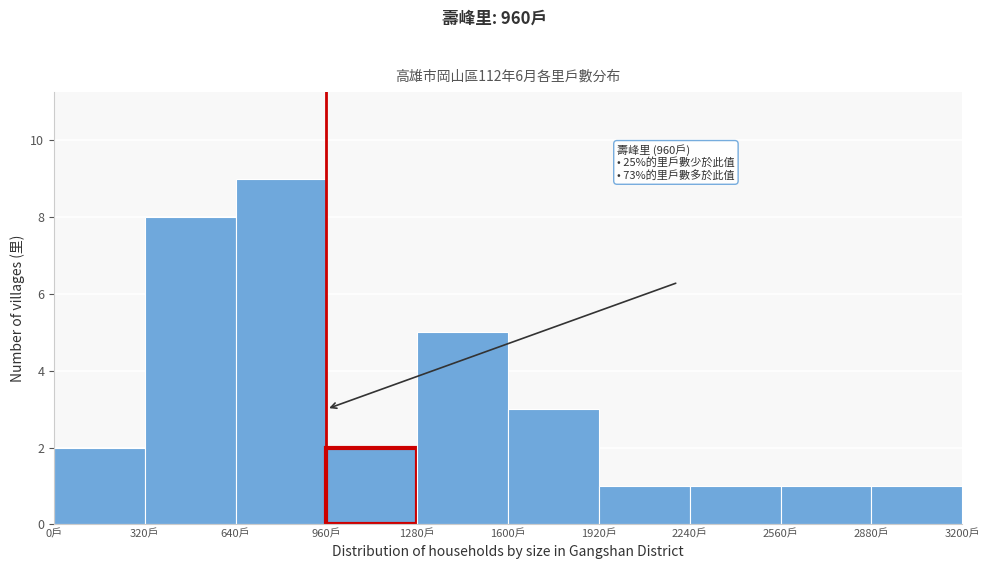

Which range on the x-axis has the tallest bar?

640 to 960